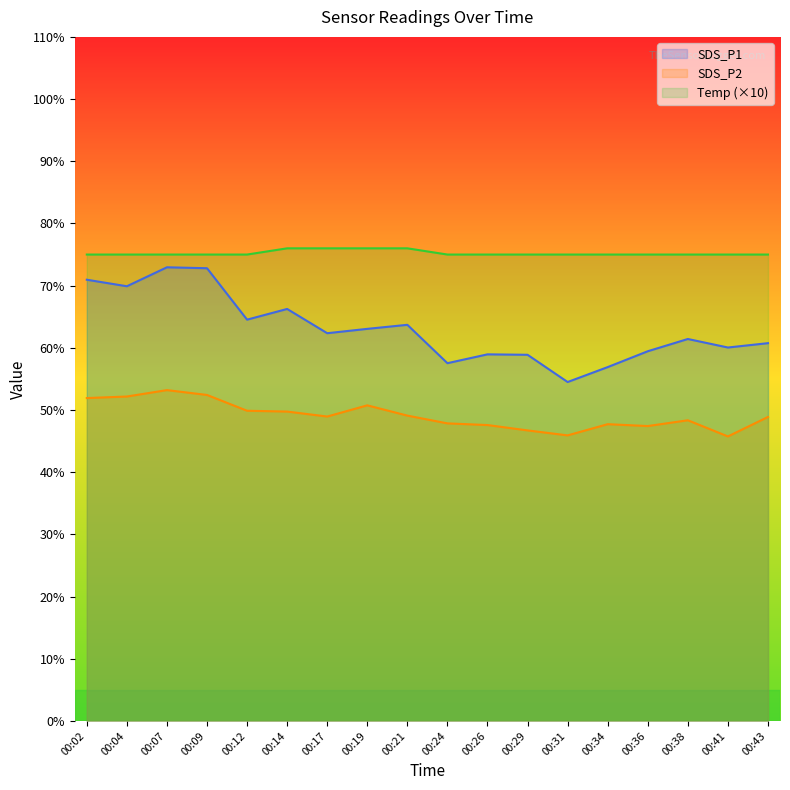

What is the spread (max minus min) of values at 00:09?

22.6